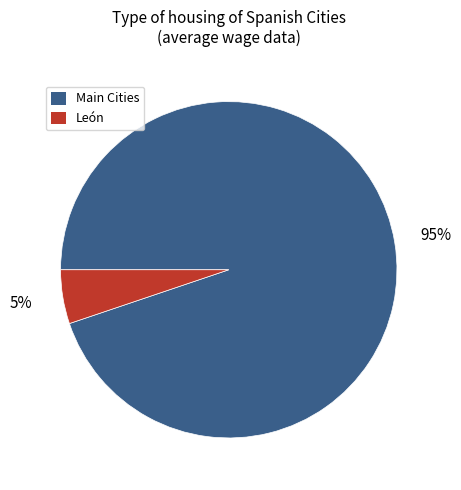

Is there any slice that represents more than half of the pie?

Yes